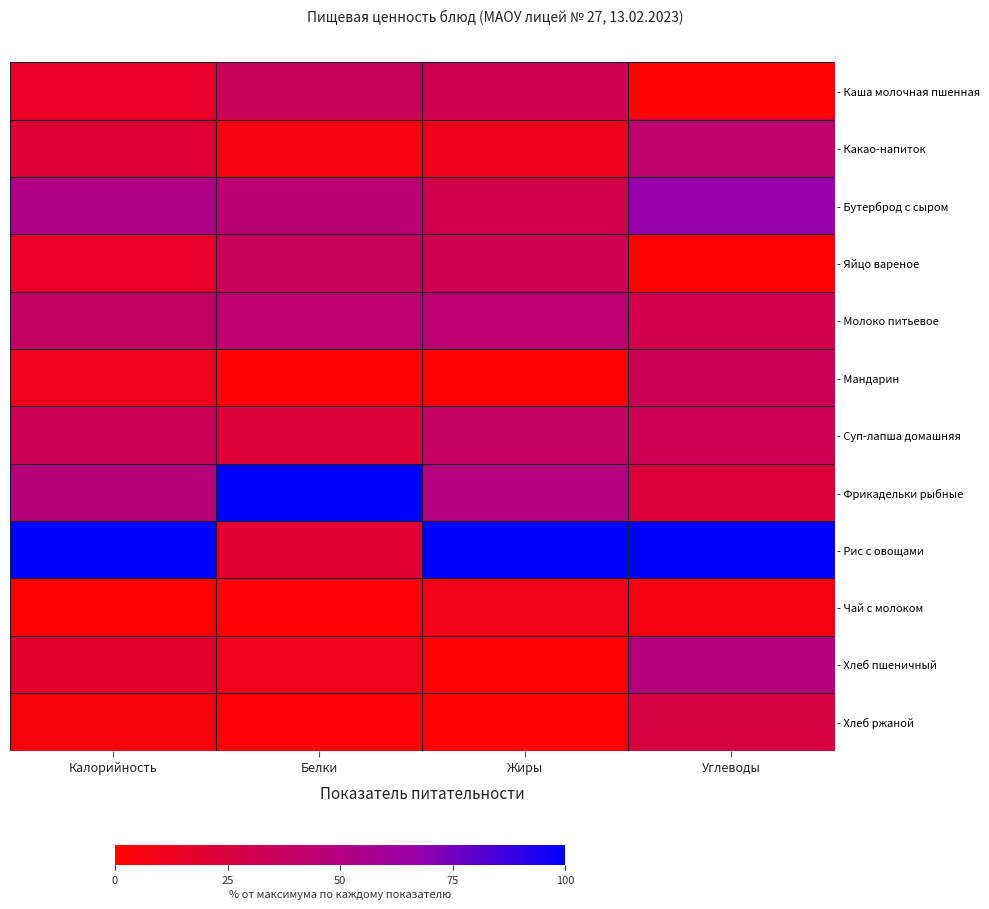

Which series has the largest range (max minus min)?

- Рис с овощами